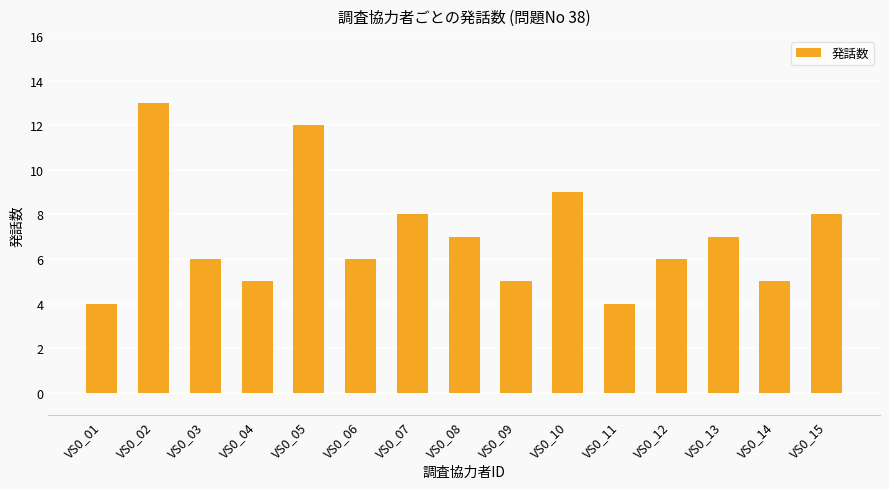

What is the change in value from VS0_04 to VS0_12?

+1